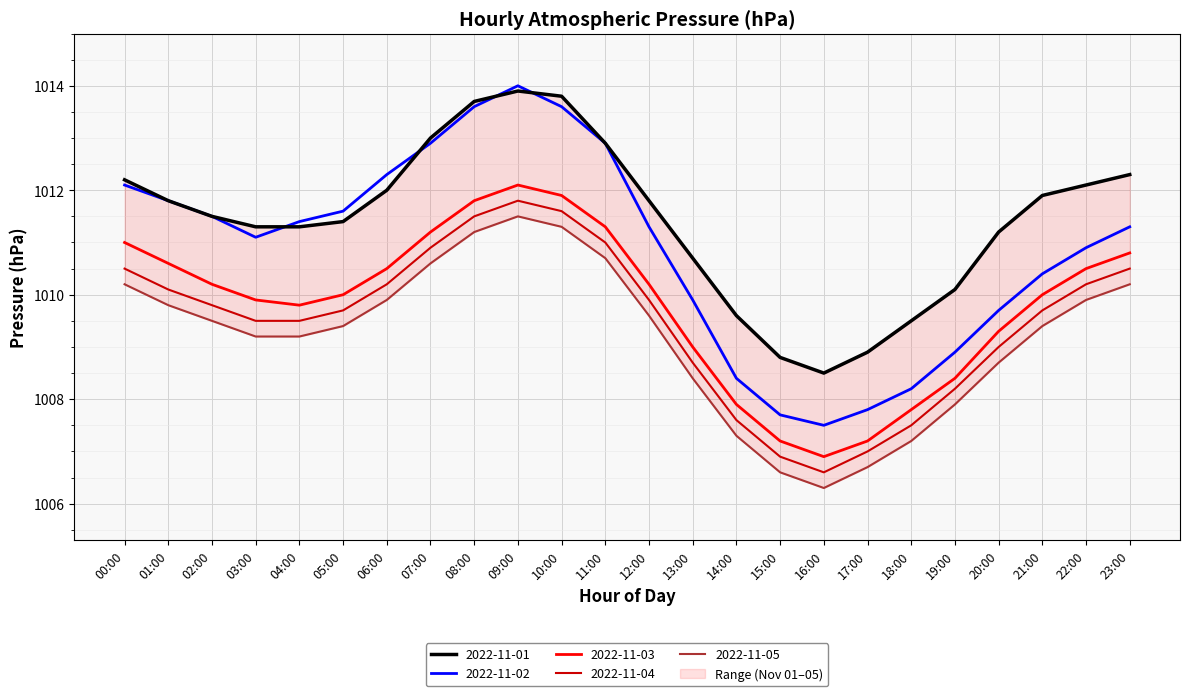

Is it true that 2022-11-05 equals 1513.8 at 23:00?

False